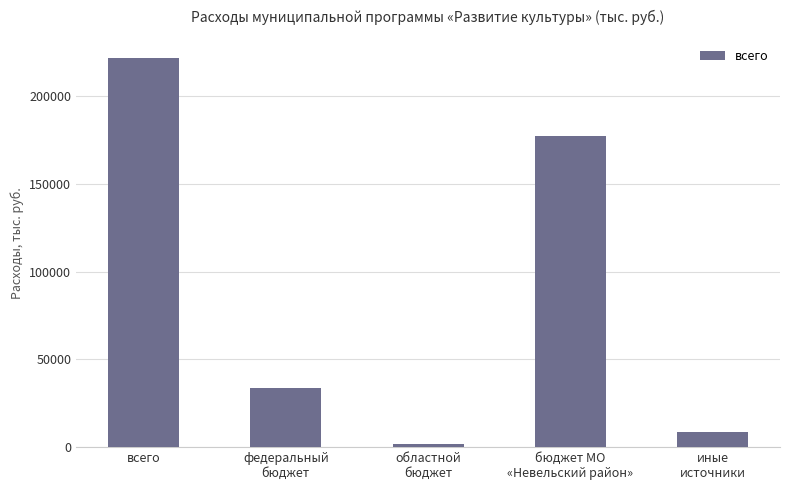

At which label does the data first exceed 33850?

всего